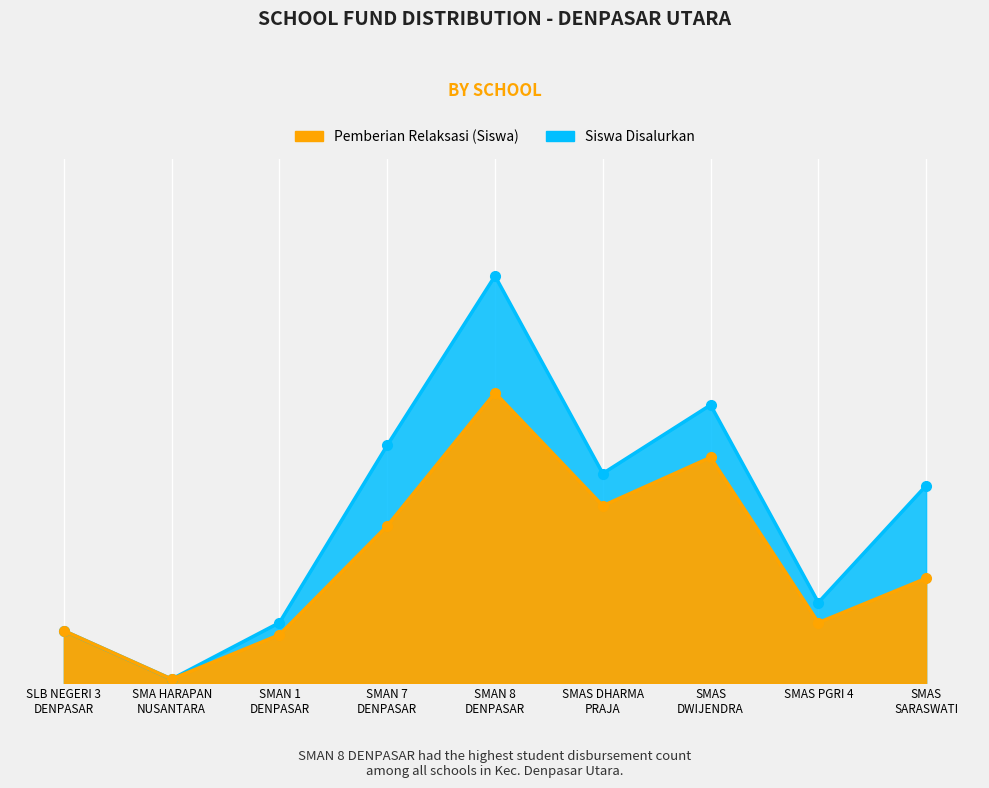

True or false: Siswa Disalurkan has a value of 1 at SMA HARAPAN NUSANTARA.

True